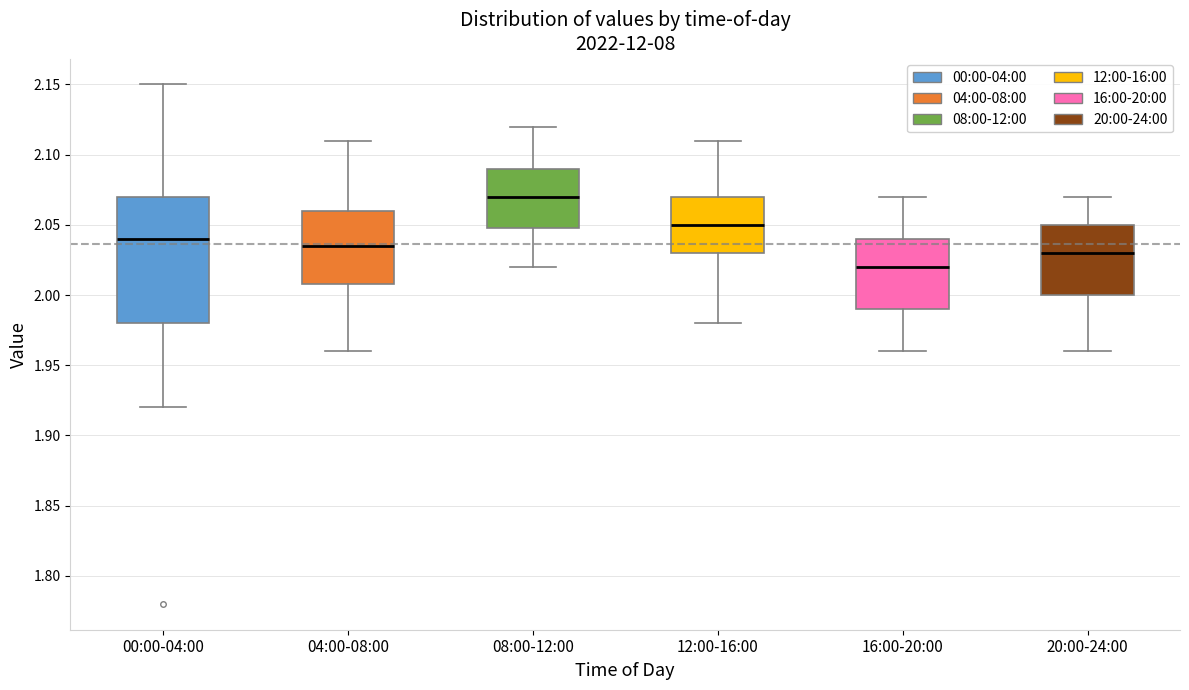

Which box has the lowest median line?

16:00-20:00